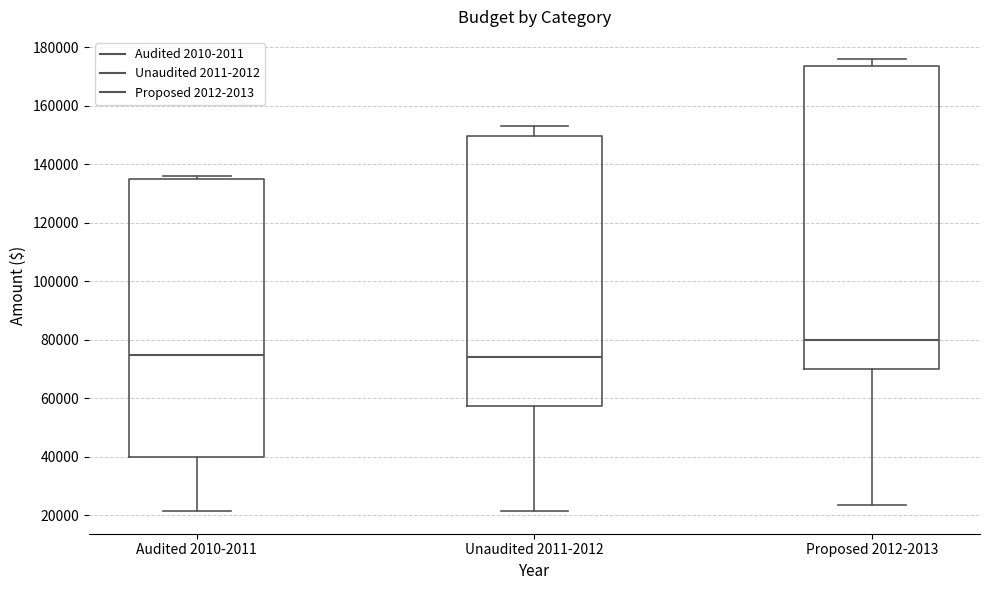

Reading left to right, transcribe this box plot: for each box, give where its median line is, the range the box spans, and where its two whiskers end, as read against the y-axis. The values are not printed on the chart, so give them approximately, as read against the axis.

Audited 2010-2011: median 74000, box 40000 to 136000, whiskers 22000 to 136000 (just above the box's upper edge)
Unaudited 2011-2012: median 74000, box 58000 to 150000, whiskers 22000 to 152000
Proposed 2012-2013: median 80000, box 70000 to 174000, whiskers 24000 to 176000